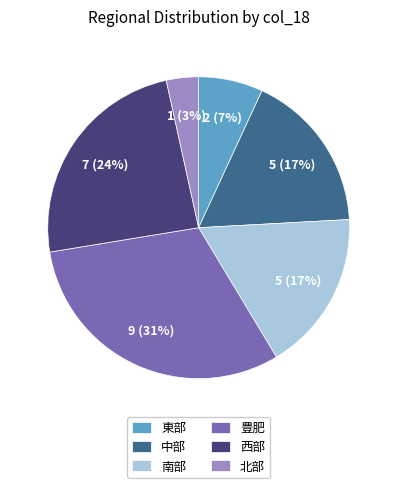

Approximately how many times larger is the value at 西部 compared to 豊肥?

0.8